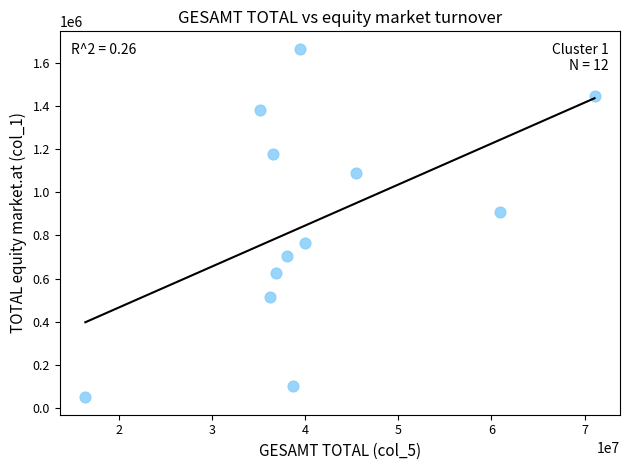

What is the average X value?

41244113.4